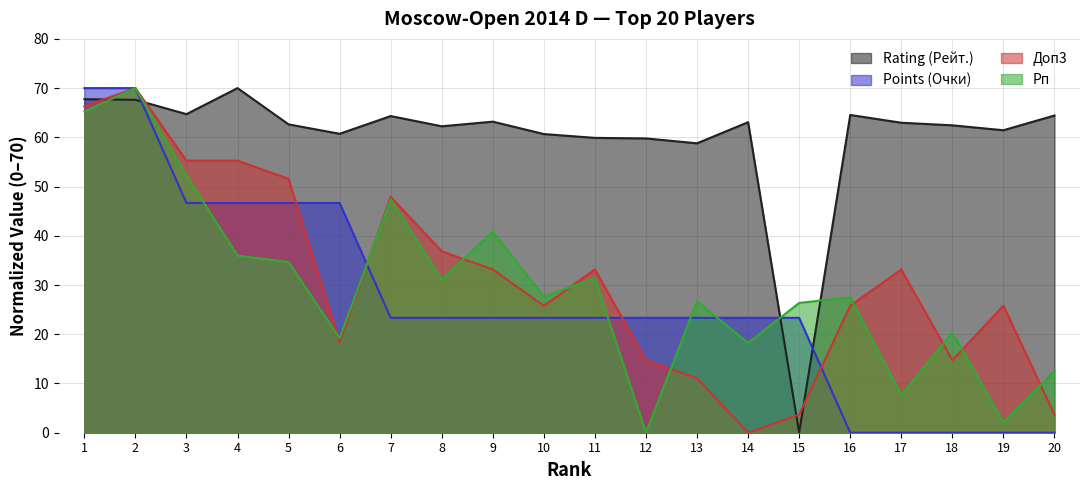

What is the maximum value for Рп?

70.0